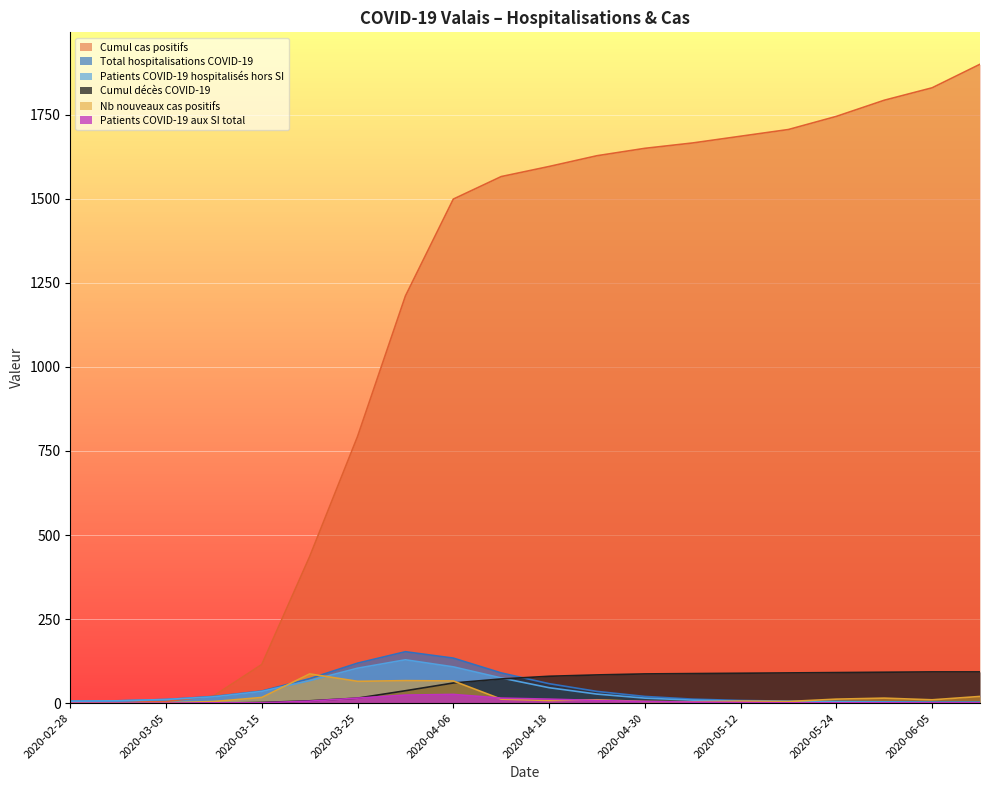

In Total hospitalisations COVID-19, how many points are higher than both neighbors (excluding endpoints)?

1